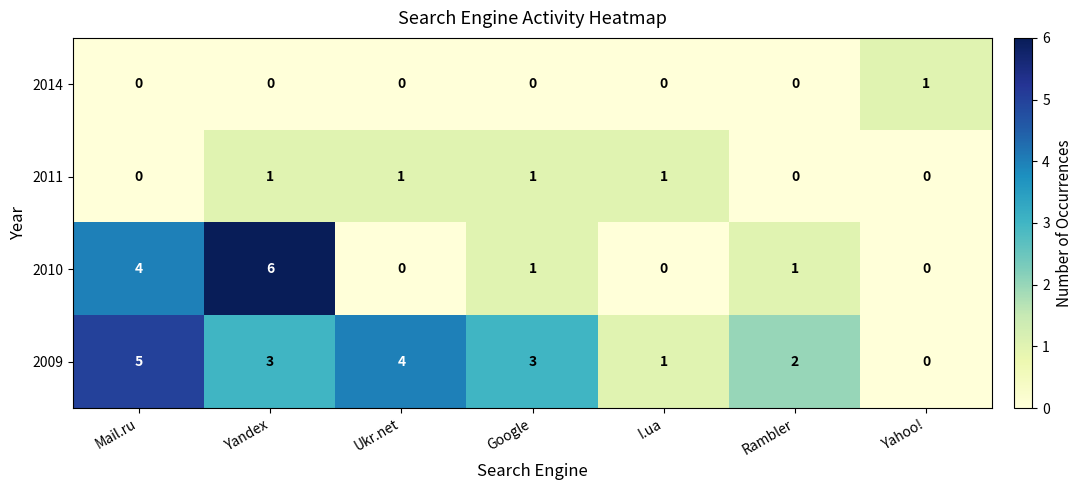

Rank the series at Yandex from highest to lowest value.

2010, 2009, 2011, 2014